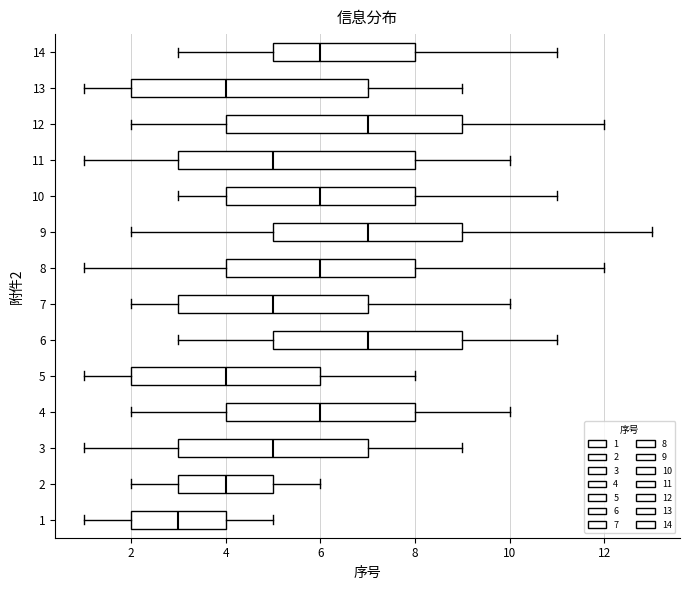

Where is the left edge of the box at y = 10 on the x-axis? The values are not printed on the chart, so give them approximately, as read against the axis.

4